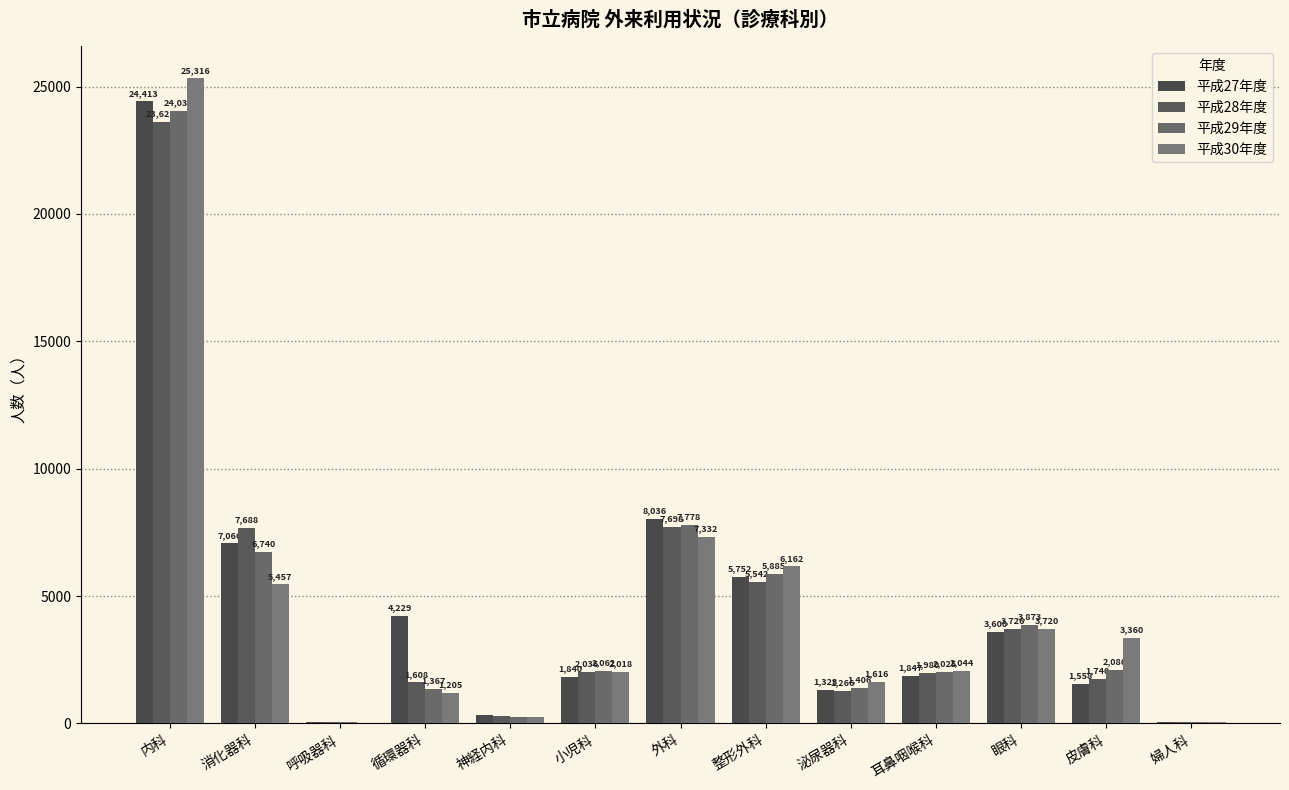

How many groups of bars are there?

13